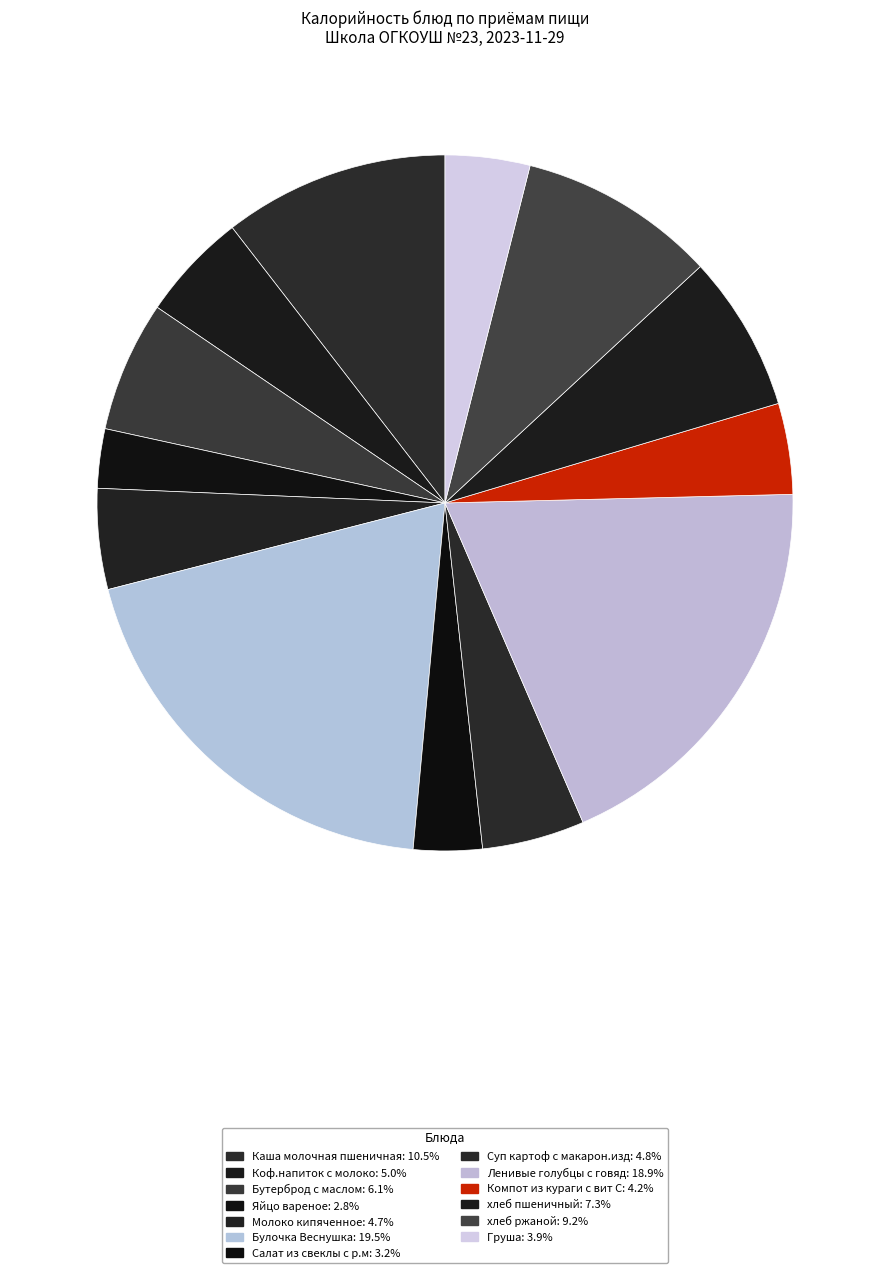

The Молоко кипяченное slice represents 1% of the pie. True or false?

False